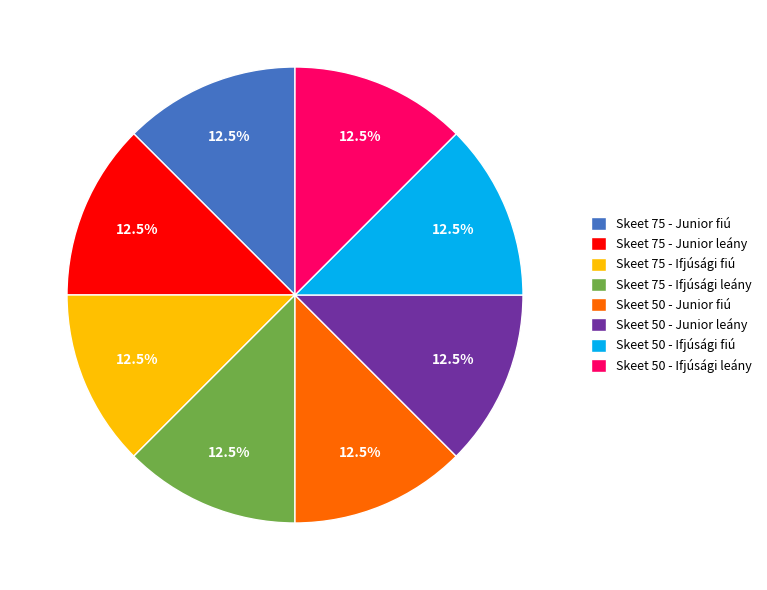

Combined, do Skeet 75 - Junior leány and Skeet 50 - Ifjúsági fiú account for over 50%?

No